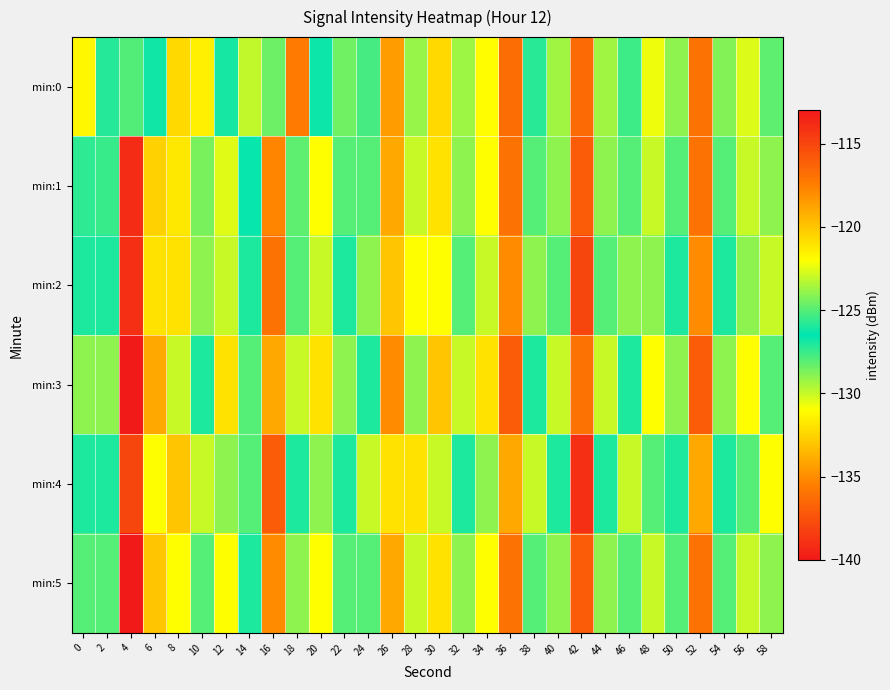

Reading left to right, transcribe all the data shown in this chart.

min:0: 0=-121.7	2=-127.2	4=-127.9	6=-126.8	8=-132.4	10=-121.4	12=-126.9	14=-123.1	16=-124.6	18=-135.7	20=-126.7	22=-124.5	24=-127.8	26=-118.6	28=-129.2	30=-120.7	32=-123.7	34=-121.9	36=-116.8	38=-127.2	40=-123.7	42=-136.4	44=-123.7	46=-127.6	48=-122.3	50=-124.0	52=-117.0	54=-124.2	56=-122.6	58=-128.2
min:1: 0=-125.7	2=-125.5	4=-113.8	6=-120.4	8=-131.8	10=-128.6	12=-122.6	14=-126.6	16=-135.3	18=-124.8	20=-122.0	22=-125.0	24=-128.0	26=-119.0	28=-130.0	30=-121.0	32=-124.0	34=-122.0	36=-117.0	38=-128.0	40=-124.0	42=-137.0	44=-124.0	46=-128.0	48=-123.0	50=-125.0	52=-117.0	54=-125.0	56=-123.0	58=-129.0
min:2: 0=-126.0	2=-126.0	4=-114.0	6=-121.0	8=-132.0	10=-129.0	12=-123.0	14=-127.0	16=-136.0	18=-125.0	20=-123.0	22=-126.0	24=-129.0	26=-120.0	28=-131.0	30=-122.0	32=-125.0	34=-123.0	36=-118.0	38=-129.0	40=-125.0	42=-138.0	44=-125.0	46=-129.0	48=-124.0	50=-126.0	52=-118.0	54=-126.0	56=-124.0	58=-130.0
min:3: 0=-124.0	2=-124.0	4=-112.0	6=-119.0	8=-130.0	10=-127.0	12=-121.0	14=-125.0	16=-134.0	18=-123.0	20=-121.0	22=-124.0	24=-127.0	26=-118.0	28=-129.0	30=-120.0	32=-123.0	34=-121.0	36=-116.0	38=-127.0	40=-123.0	42=-136.0	44=-123.0	46=-127.0	48=-122.0	50=-124.0	52=-116.0	54=-124.0	56=-122.0	58=-128.0
min:4: 0=-127.0	2=-127.0	4=-115.0	6=-122.0	8=-133.0	10=-130.0	12=-124.0	14=-128.0	16=-137.0	18=-126.0	20=-124.0	22=-127.0	24=-130.0	26=-121.0	28=-132.0	30=-123.0	32=-126.0	34=-124.0	36=-119.0	38=-130.0	40=-126.0	42=-139.0	44=-126.0	46=-130.0	48=-125.0	50=-127.0	52=-119.0	54=-127.0	56=-125.0	58=-131.0
min:5: 0=-125.0	2=-125.0	4=-113.0	6=-120.0	8=-131.0	10=-128.0	12=-122.0	14=-126.0	16=-135.0	18=-124.0	20=-122.0	22=-125.0	24=-128.0	26=-119.0	28=-130.0	30=-121.0	32=-124.0	34=-122.0	36=-117.0	38=-128.0	40=-124.0	42=-137.0	44=-124.0	46=-128.0	48=-123.0	50=-125.0	52=-117.0	54=-125.0	56=-123.0	58=-129.0